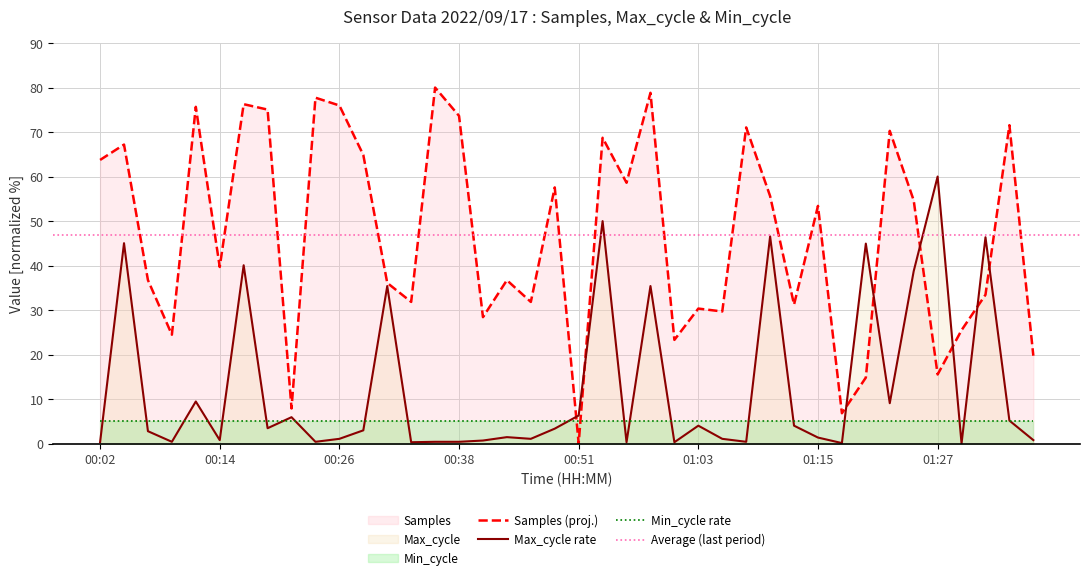

What is the maximum value for Samples (proj.)?

80.0